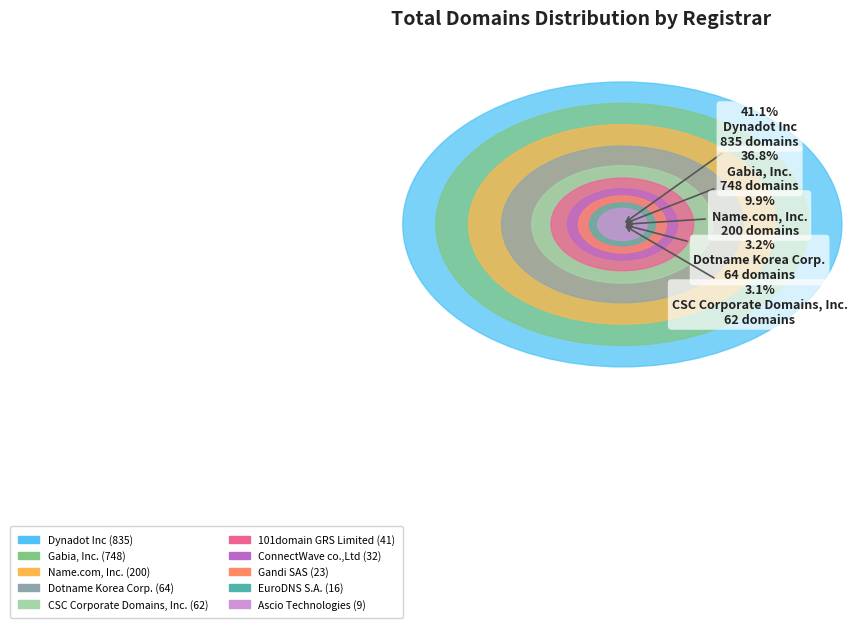

To the nearest percent, what is the average slice percentage?

10%